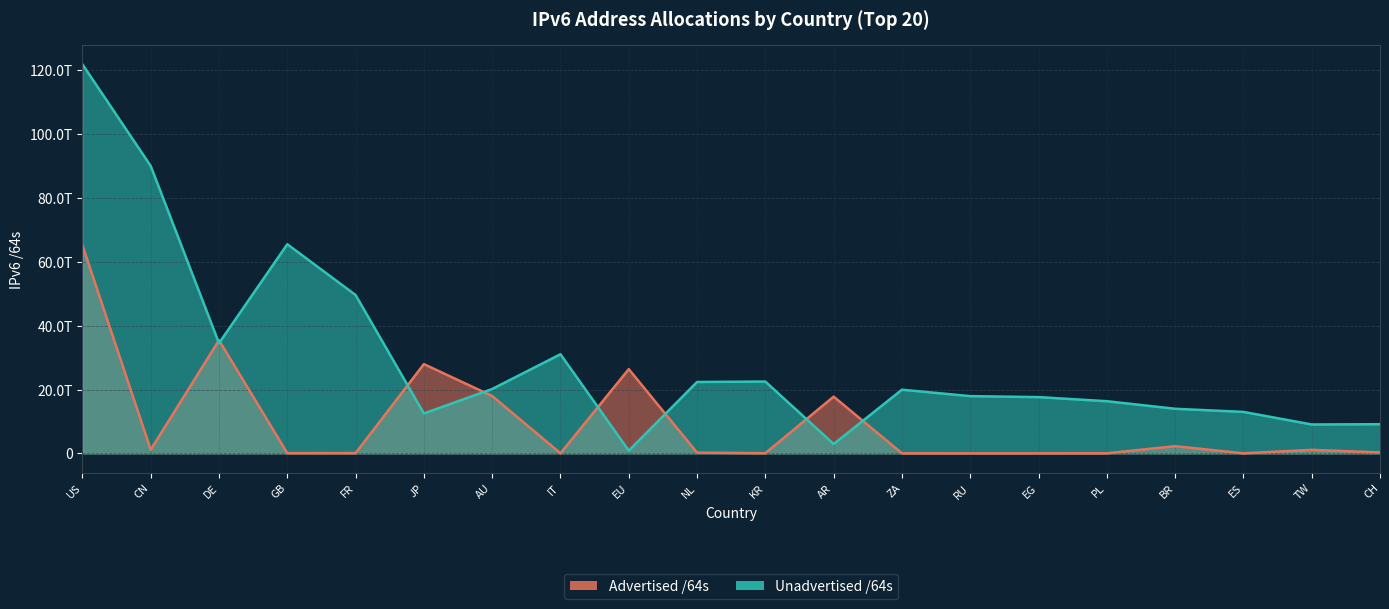

How many lines are shown in the chart?

2